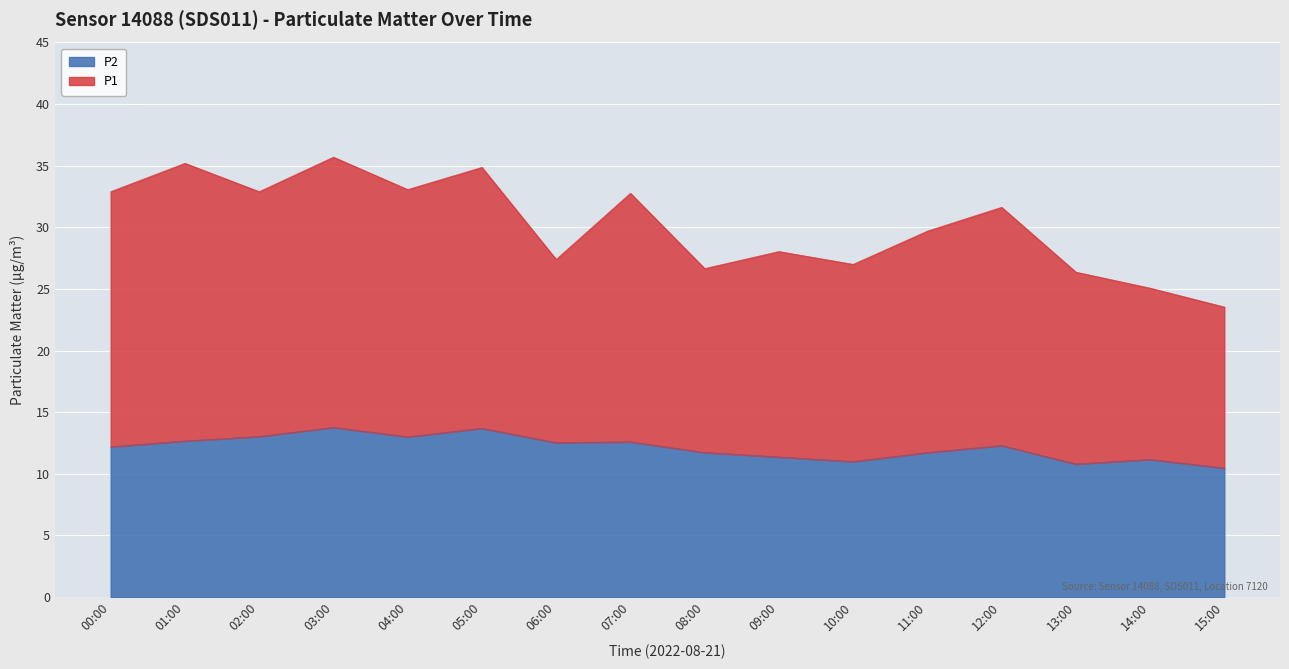

How many series are shown in this chart?

2